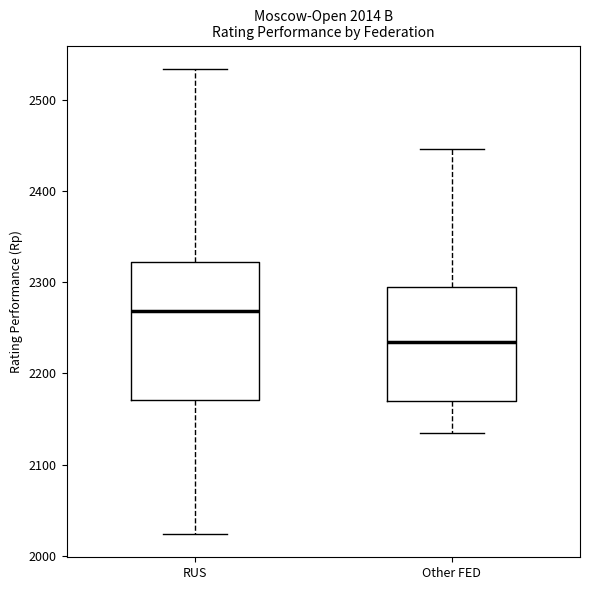

Which box's median line is the highest?

RUS